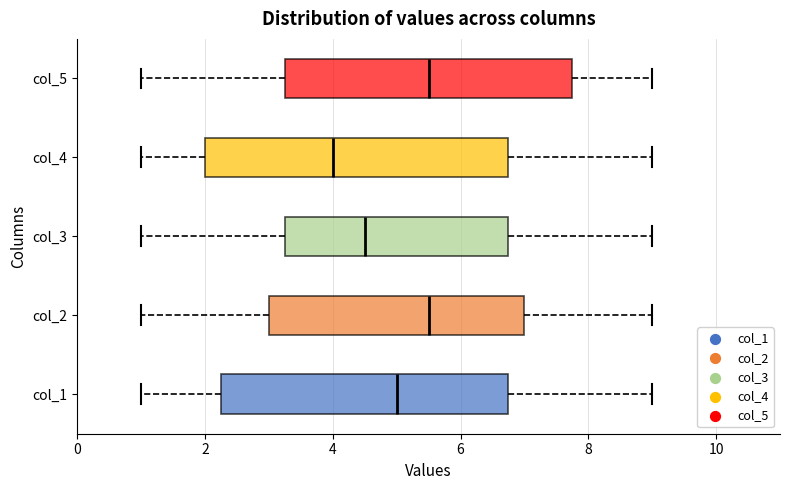

Where is the left edge of the box for col_5 on the x-axis? The values are not printed on the chart, so give them approximately, as read against the axis.

3.2